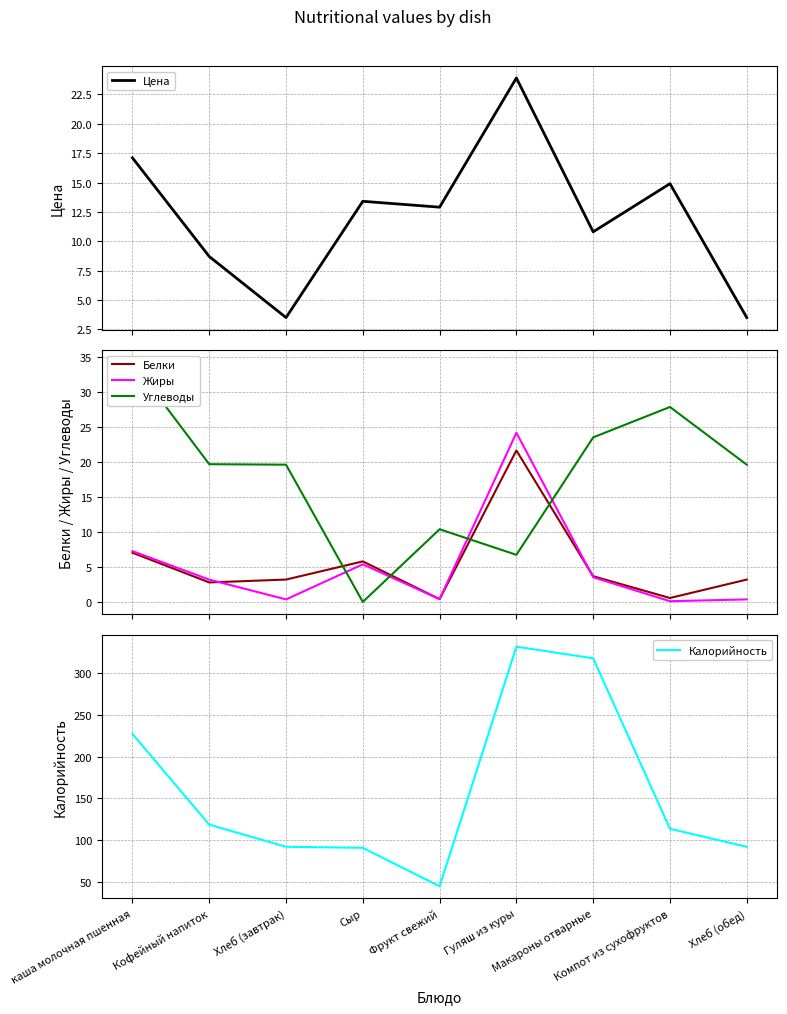

Read the Белки value at Сыр.

5.8